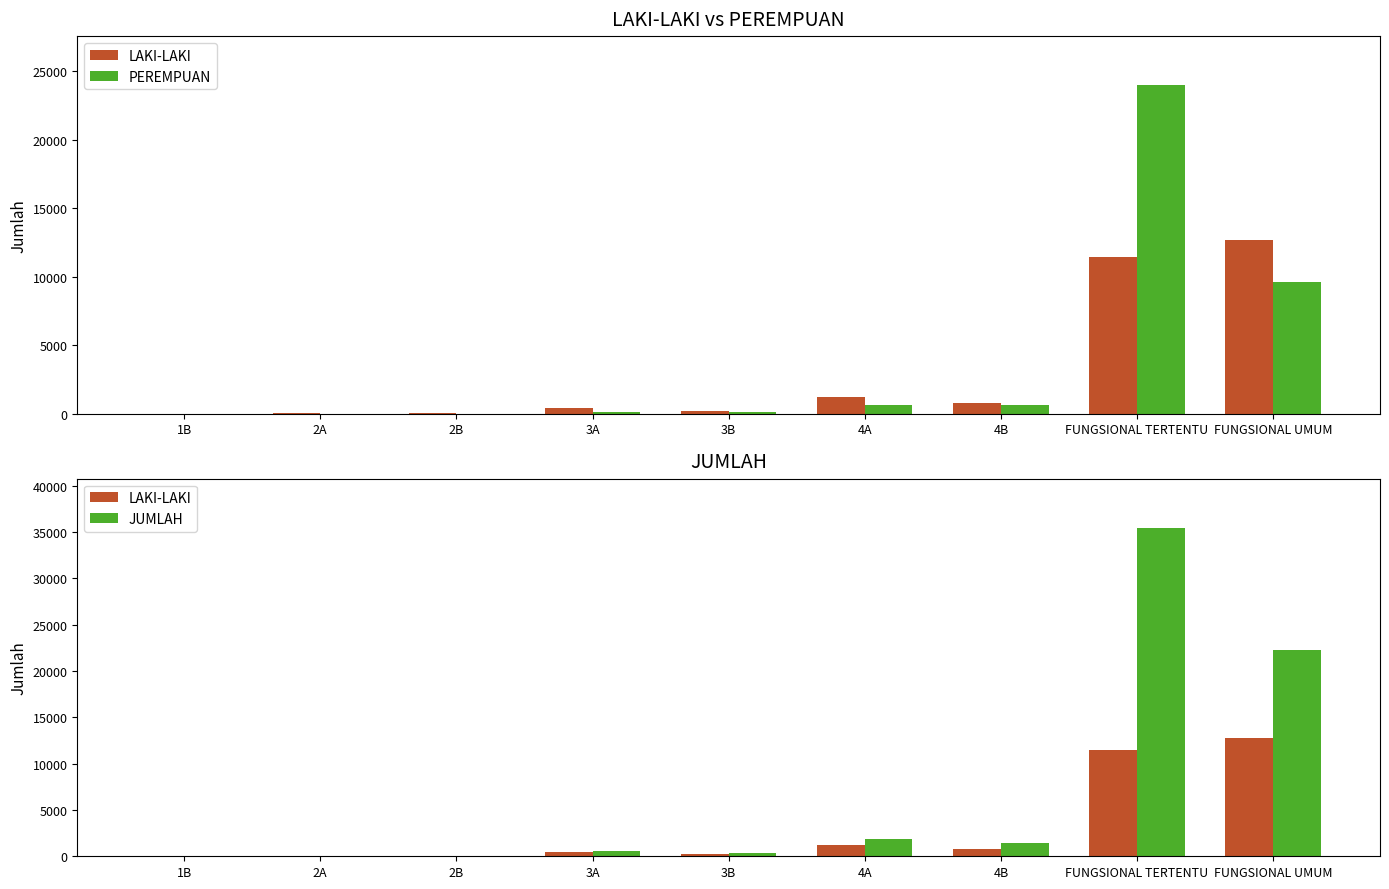

What position from the right is 2B?

7